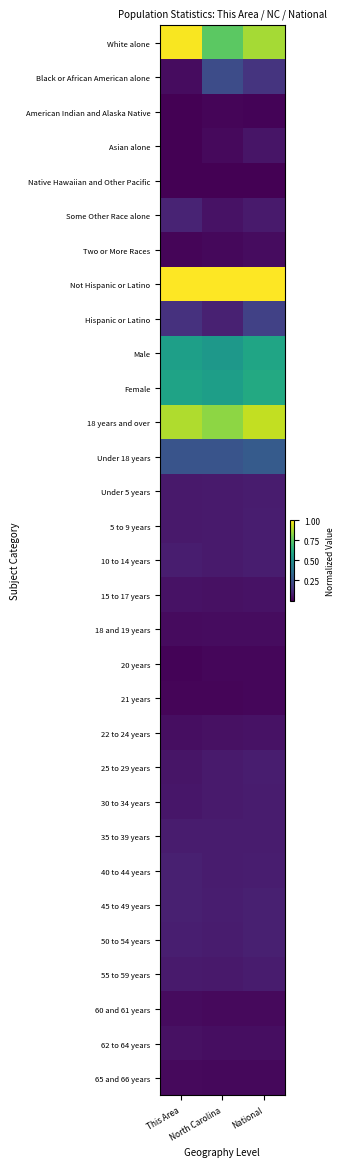

Count the number of data series in this chart.

31